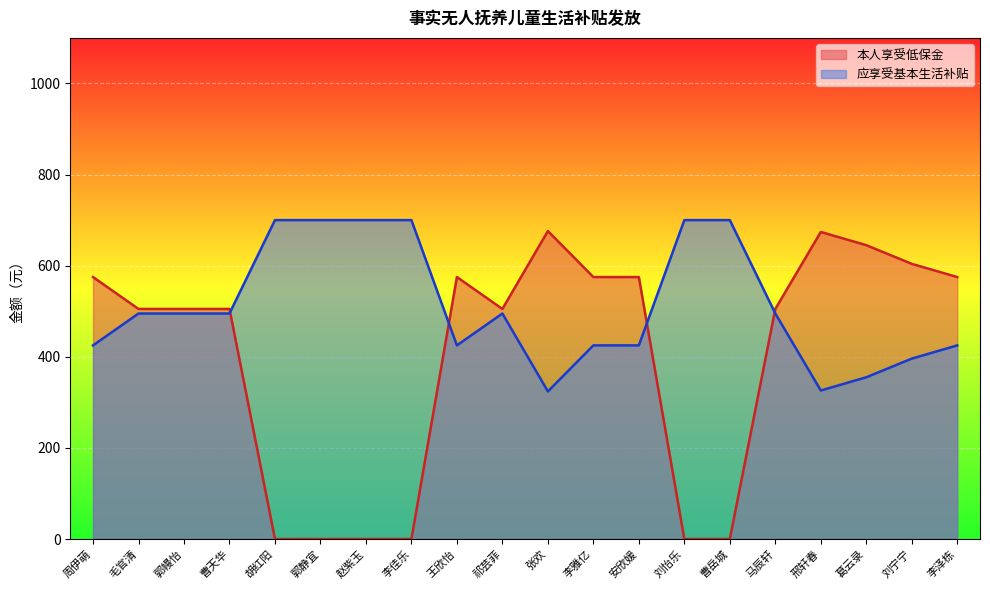

What is the label of the 1st point from the left?

周伊萌